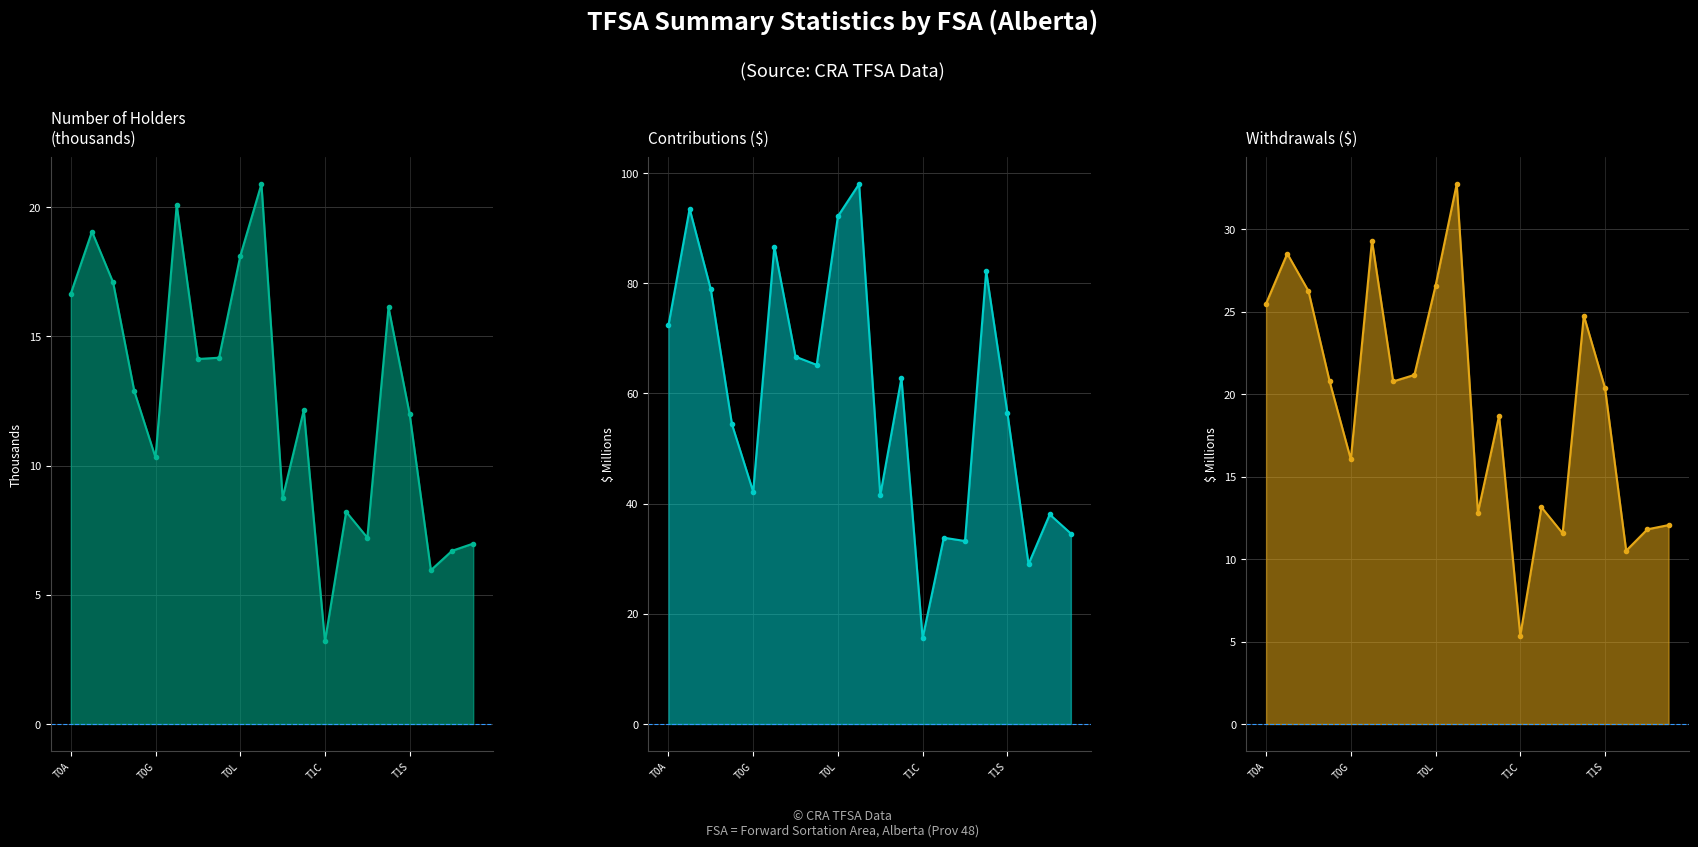

At which label does Contributions ($) first exceed 62?

T0A